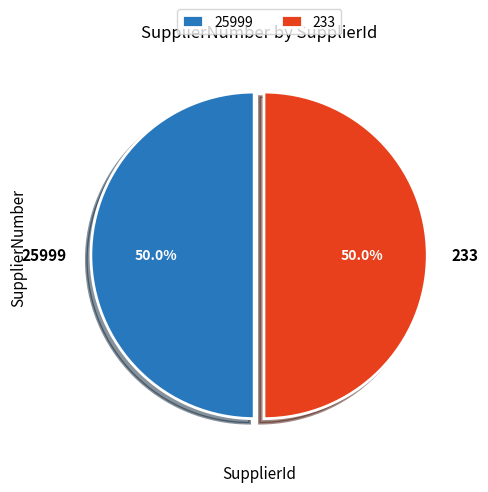

What percentage is the 233 slice, to the nearest percent?

50%